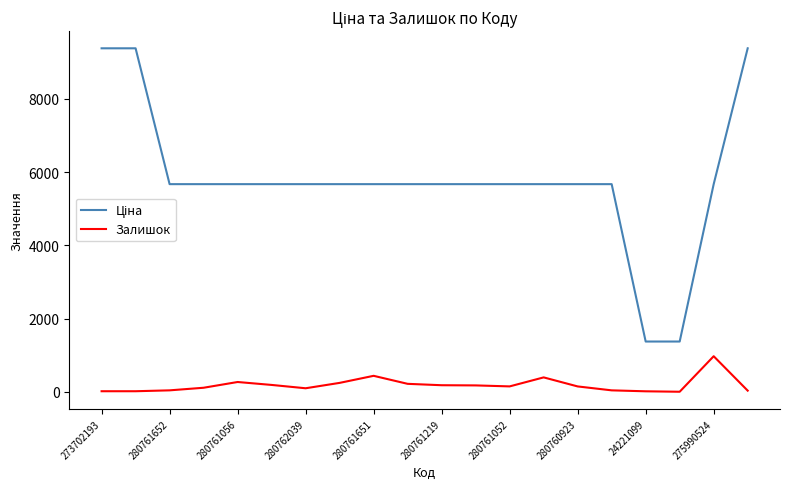

What is the greatest value displayed?

9384.0